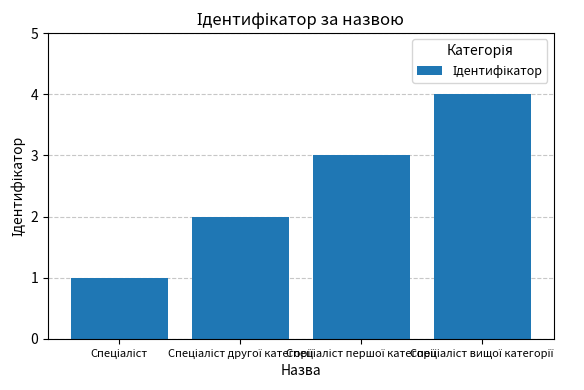

What is the difference between the maximum and minimum values?

3